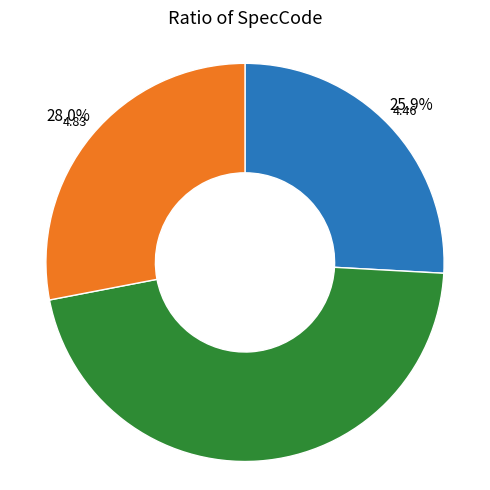

Does any single category account for the majority?

No